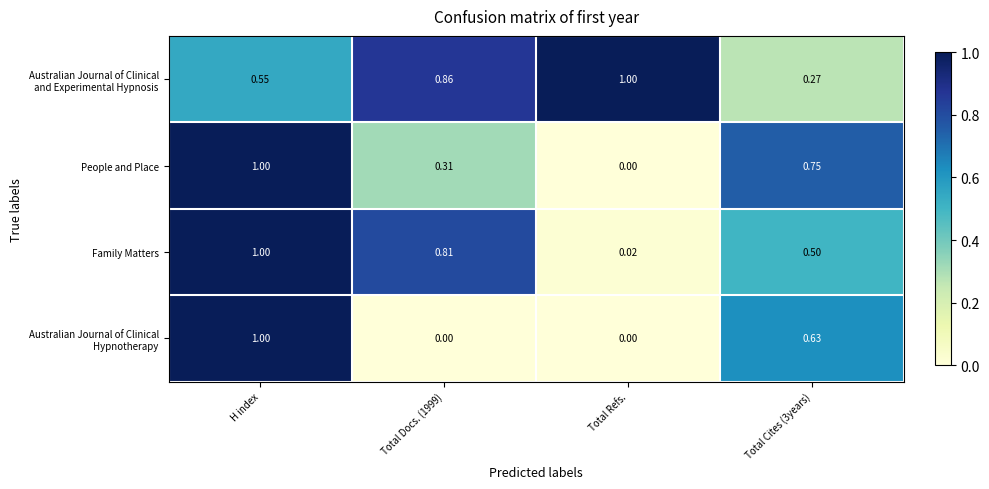

Count the number of categories in the chart.

4